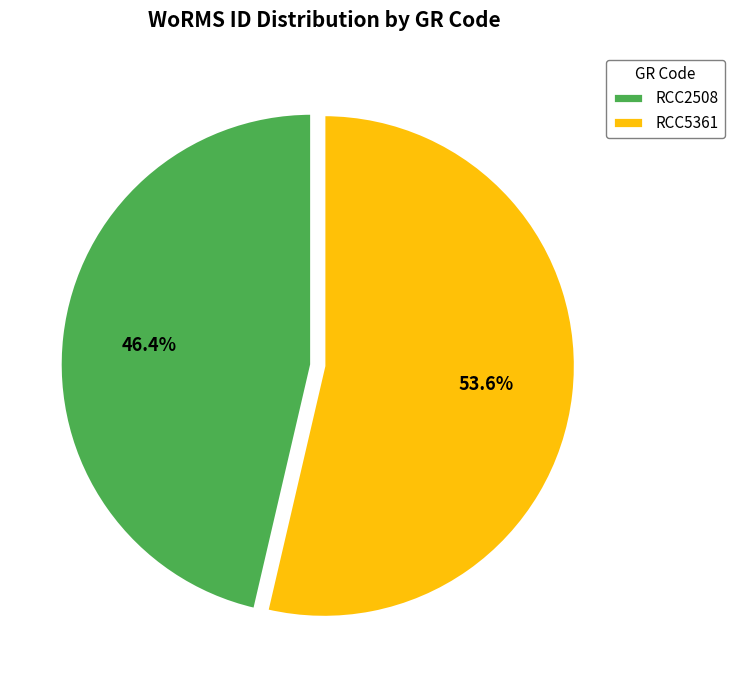

Count the number of slices in the pie.

2